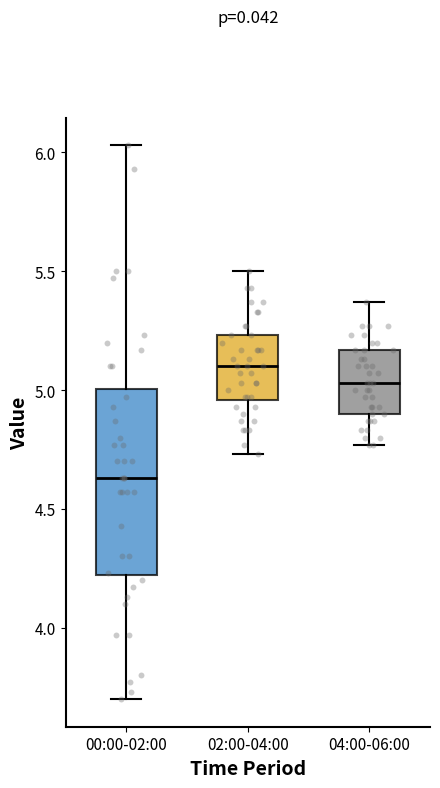

Which box has the lowest median line?

00:00-02:00